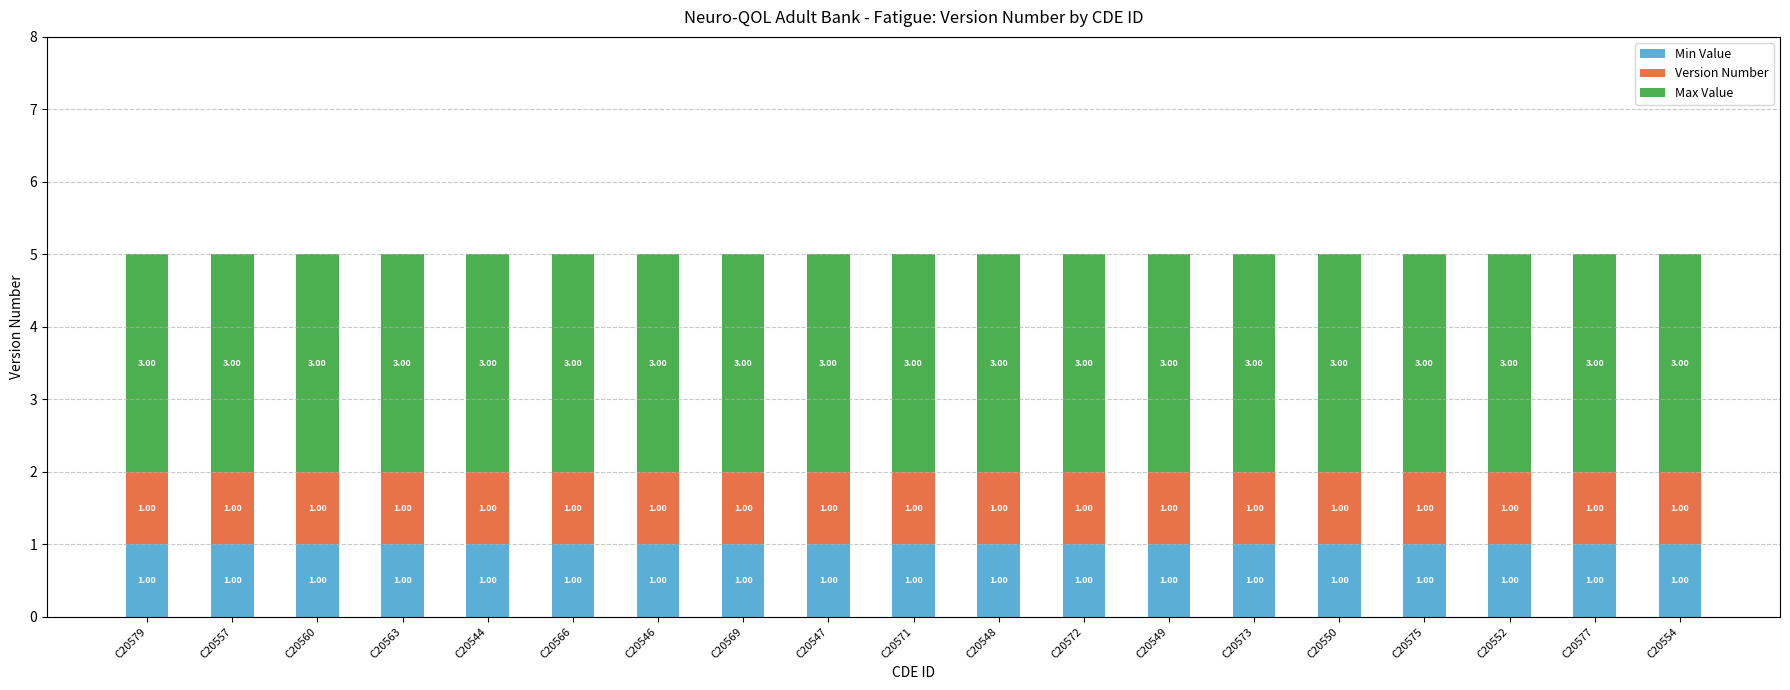

At which label is Version Number closest to 1?

C20579